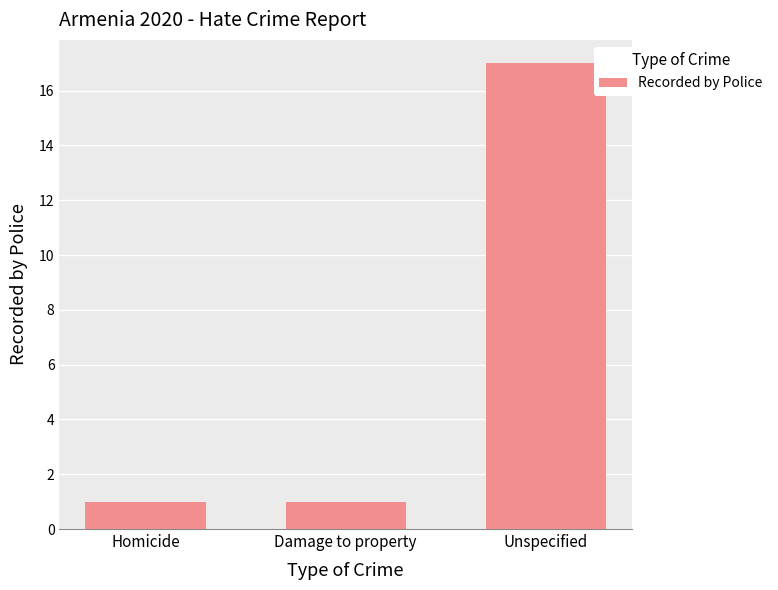

What position from the left is Unspecified?

3